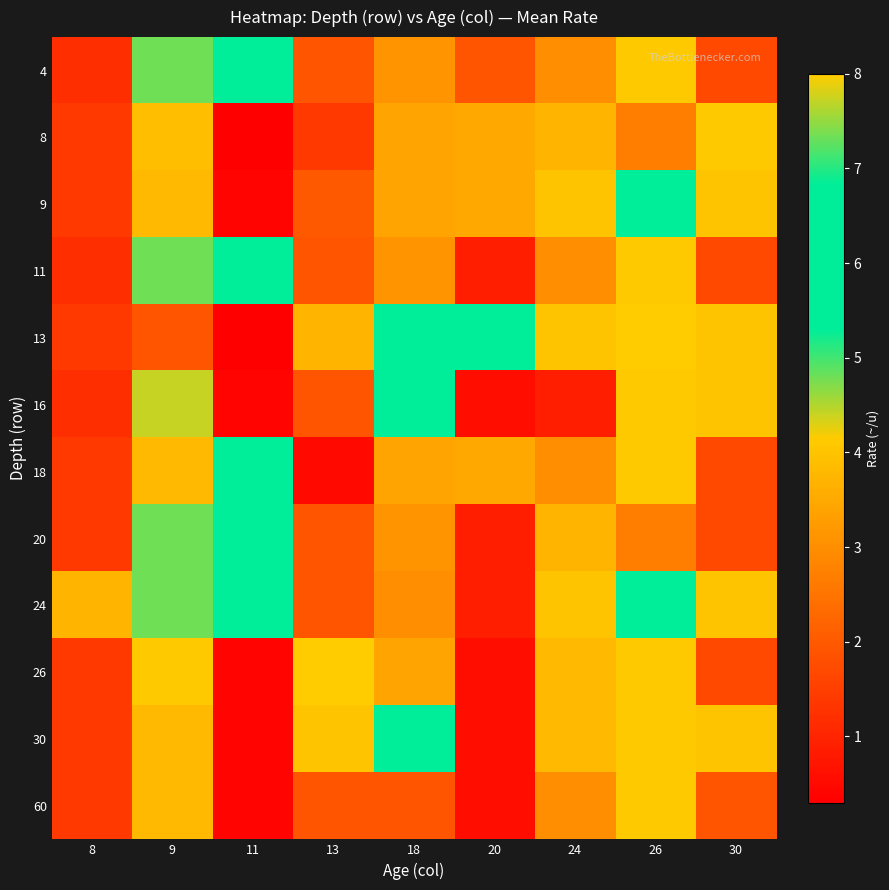

Which series has the largest range (max minus min)?

13